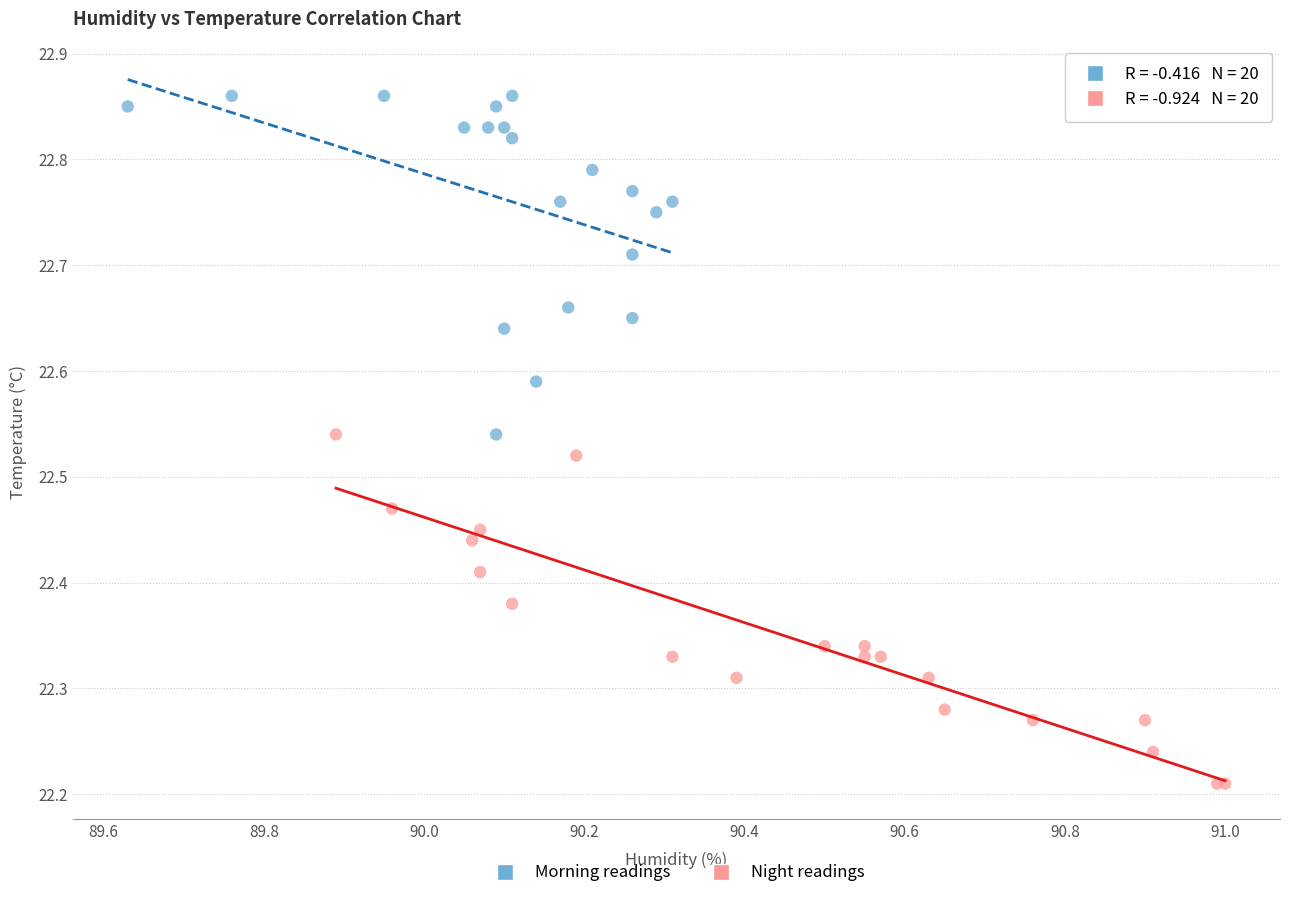

What are all the series names shown in the legend?

Morning readings, Night readings